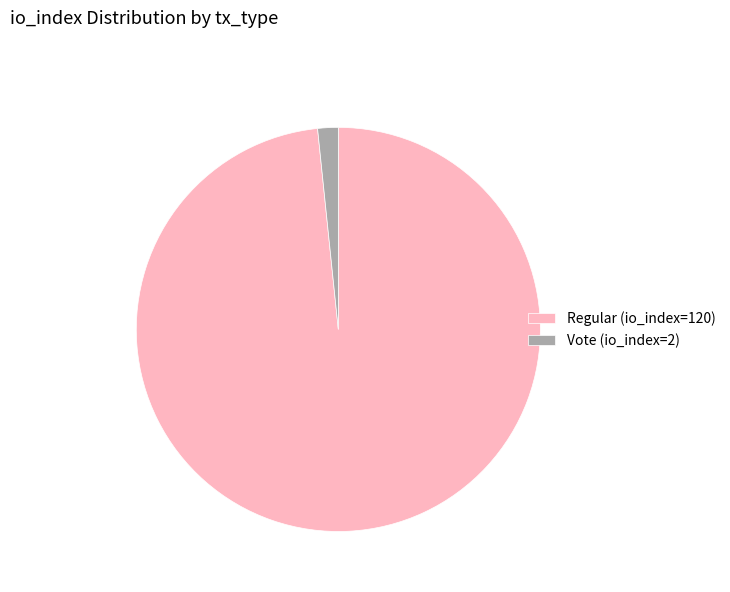

Between Vote (io_index=2) and Regular (io_index=120), which is larger?

Regular (io_index=120)